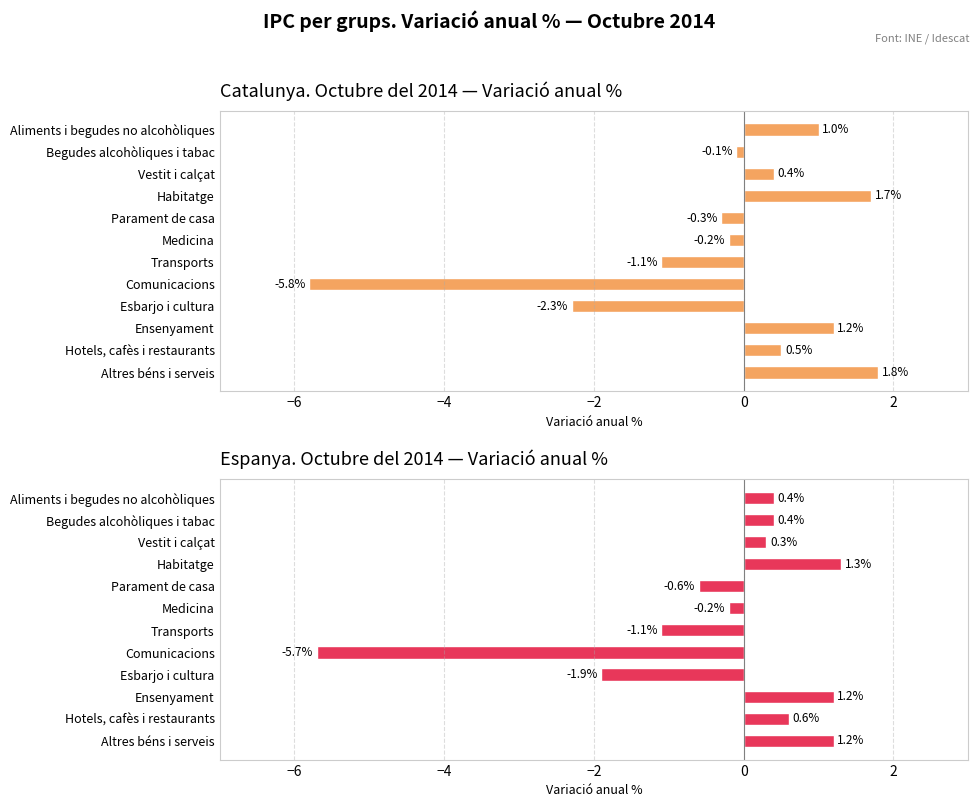

What is the approximate value of Espanya. Octubre del 2014 — Variació anual % at Comunicacions?

-5.7